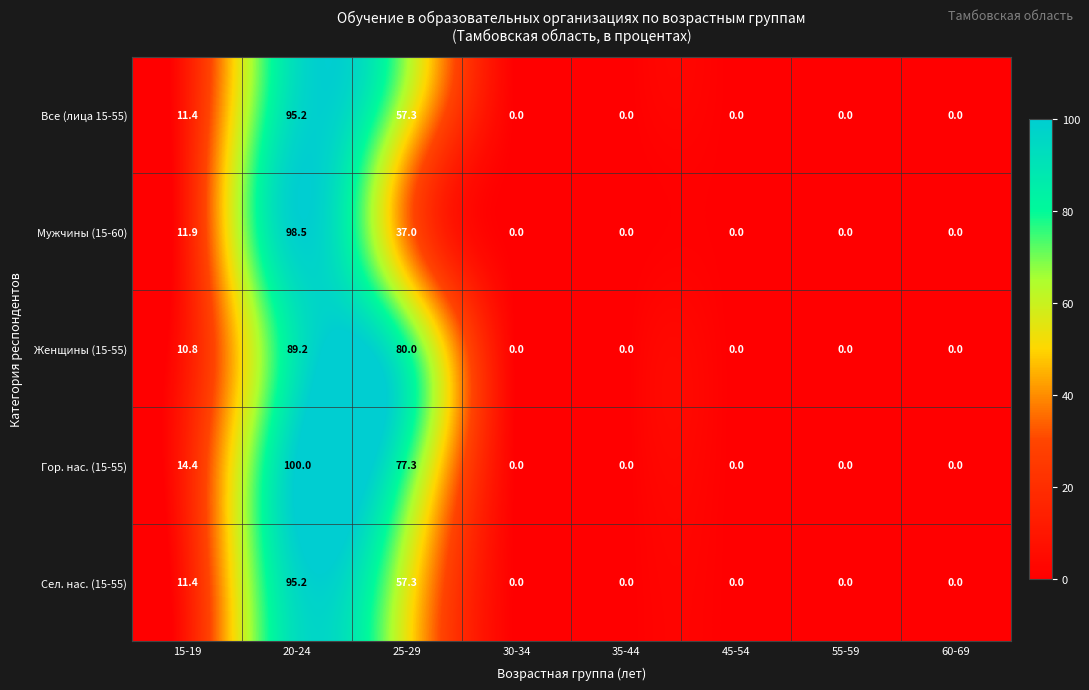

What is the highest value of the Гор. нас. (15-55) series?

100.0